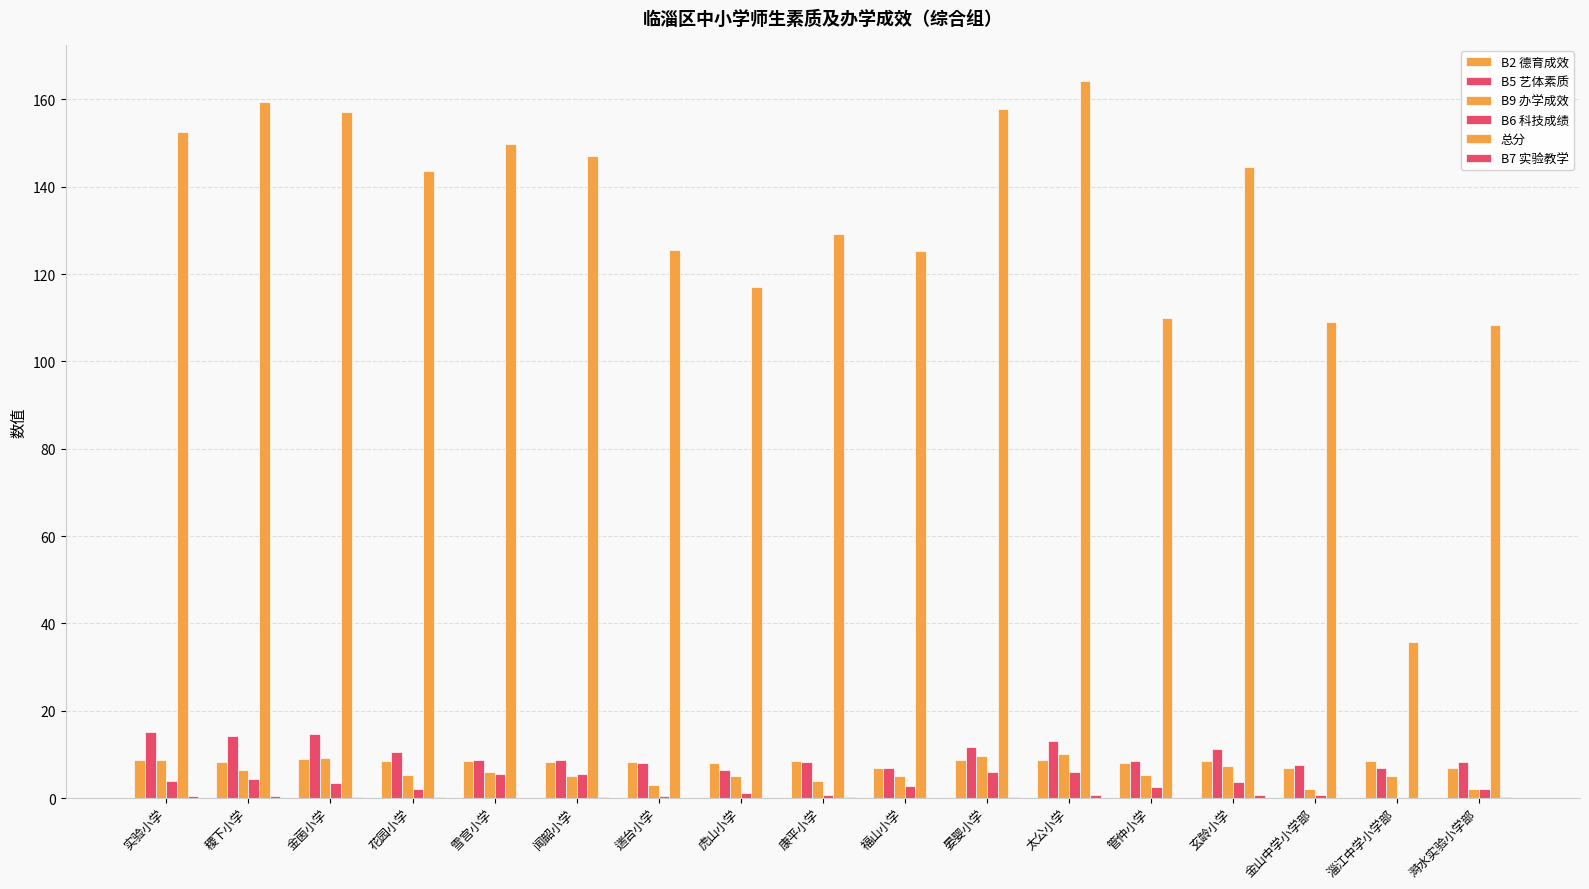

Where is B5 艺体素质 nearest to the value 10?

花园小学